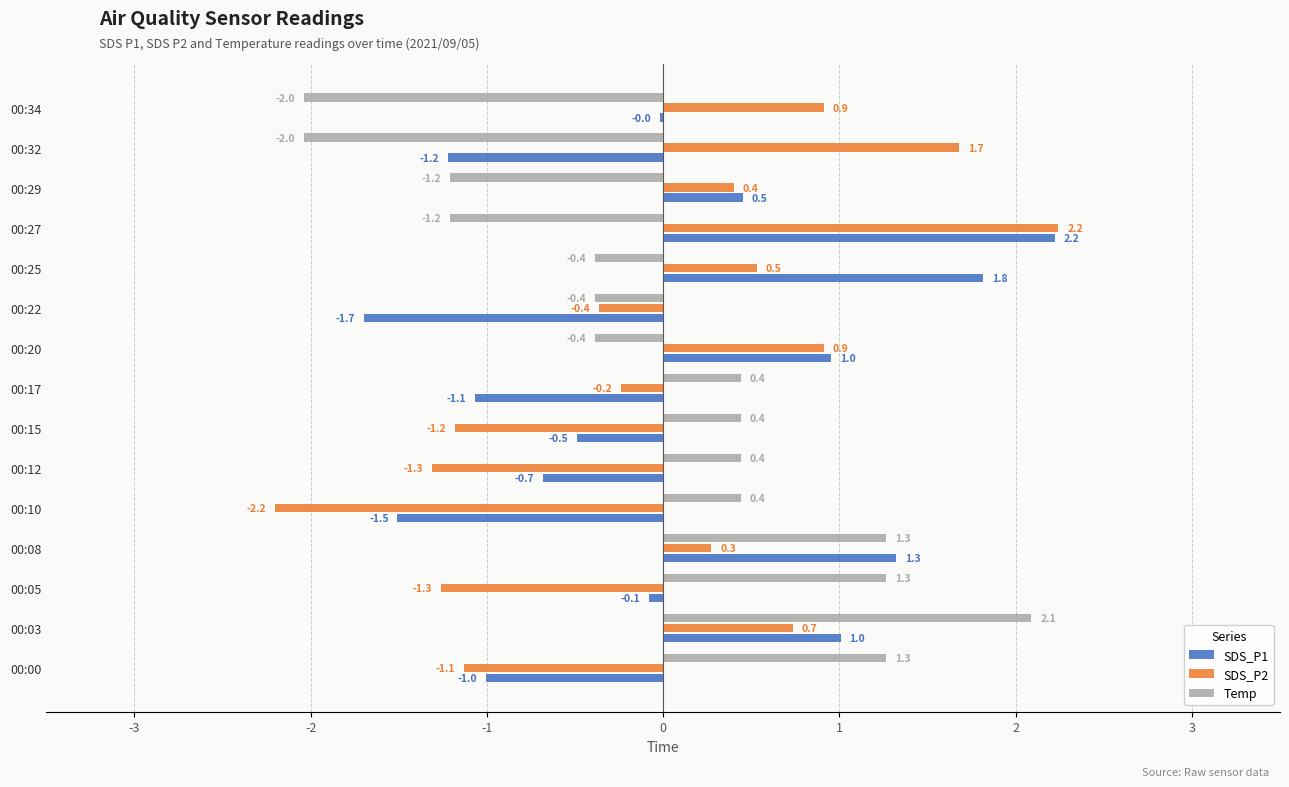

Which series changed the most between 00:17 and 00:27?

SDS_P1